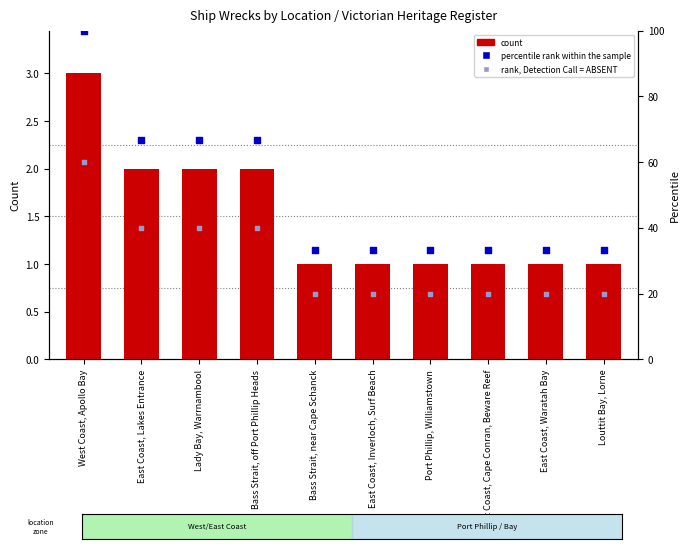

Which series contains the highest Y value?

percentile rank within the sample